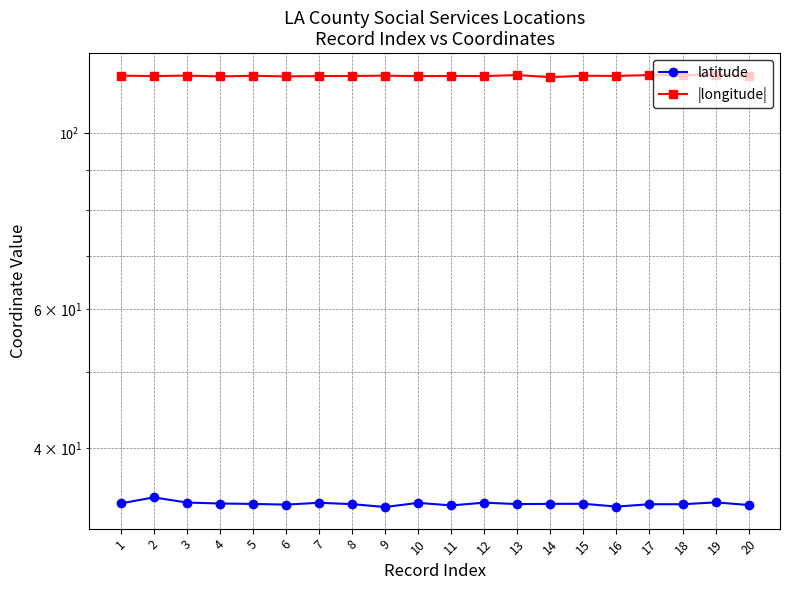

At which label does |longitude| reach its minimum?

14